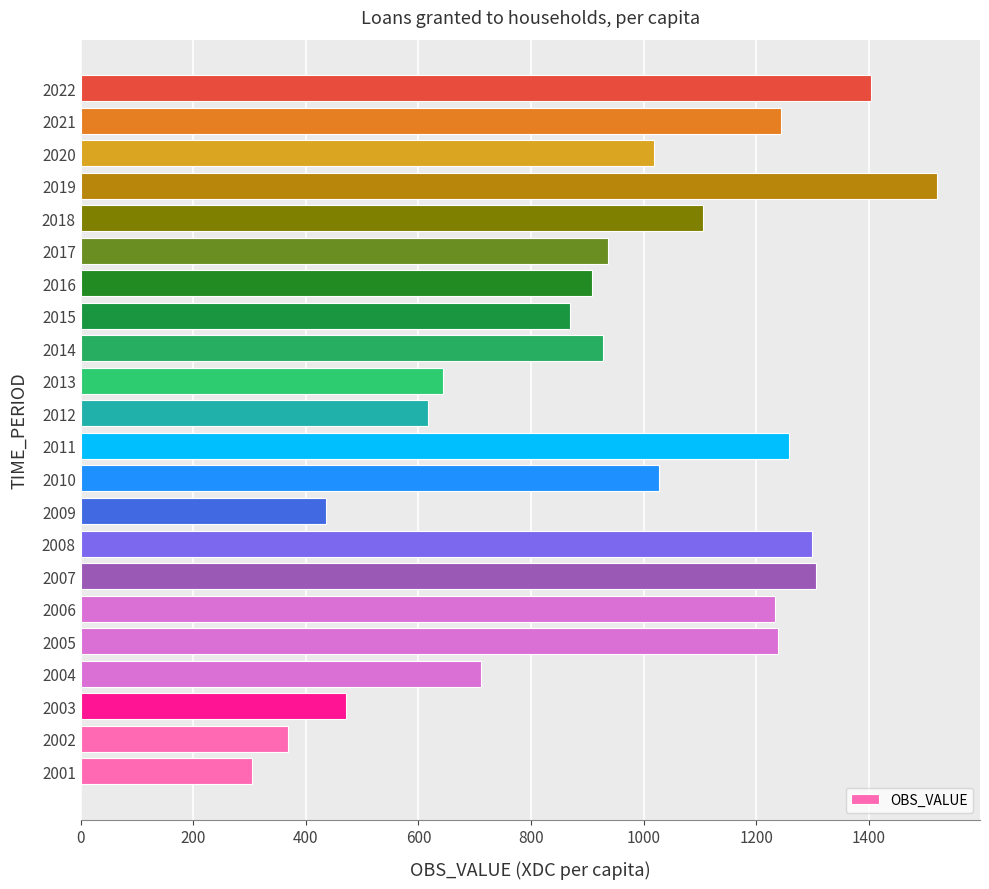

The value at 2019 is 2104.6. True or false?

False